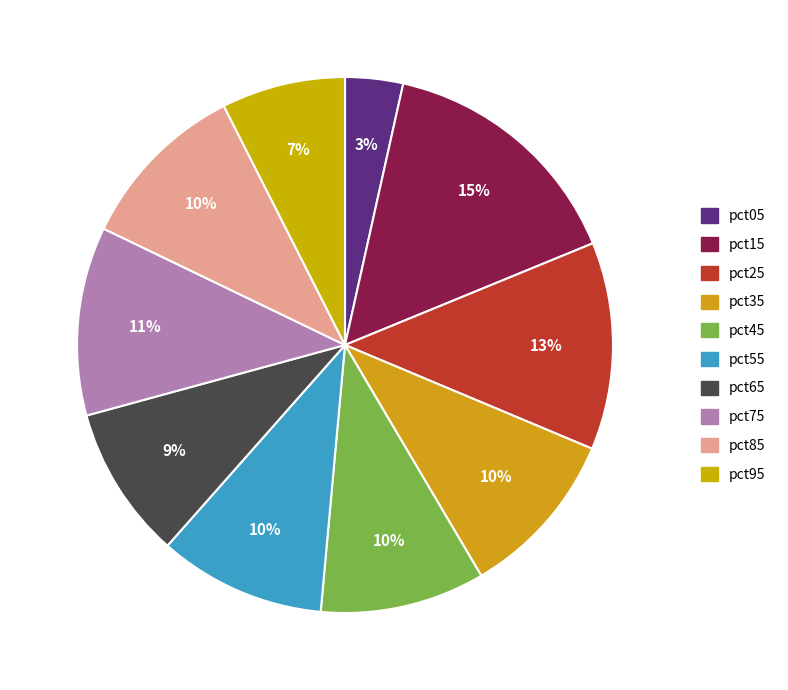

To the nearest percent, what portion does pct75 represent?

11%